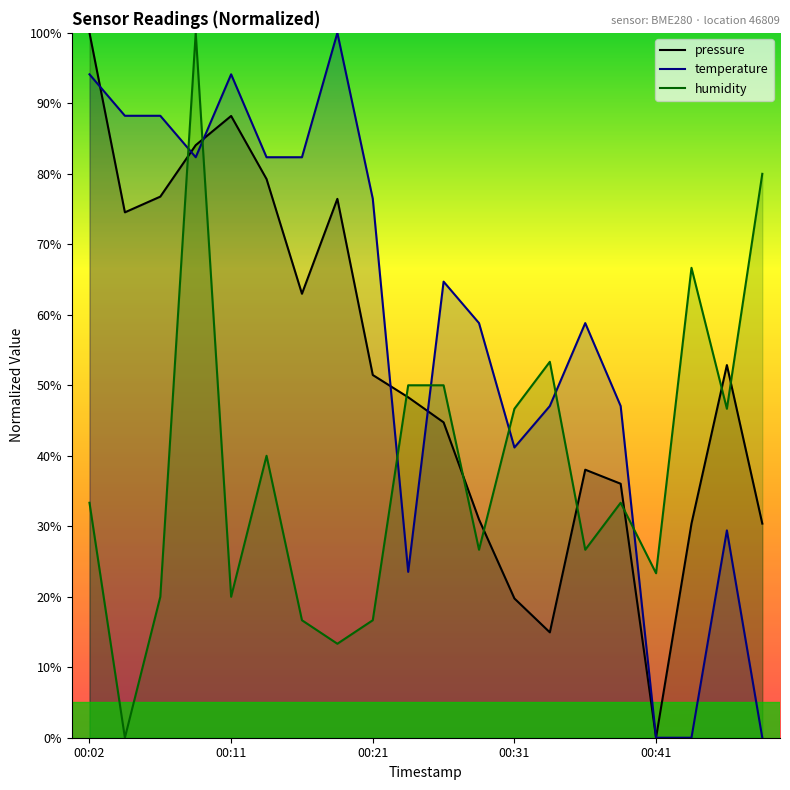

The temperature series shows 29.4 at 18. True or false?

True